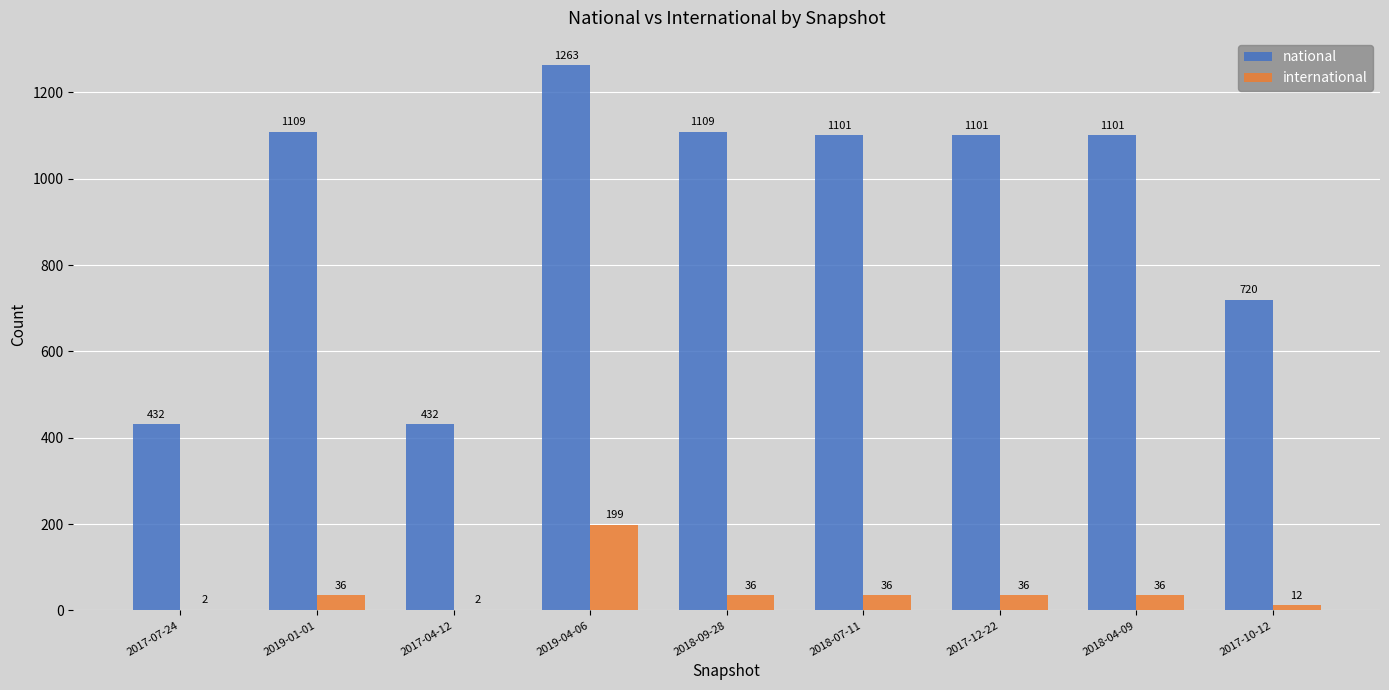

The value of national at 2017-07-24 is 233. True or false?

False